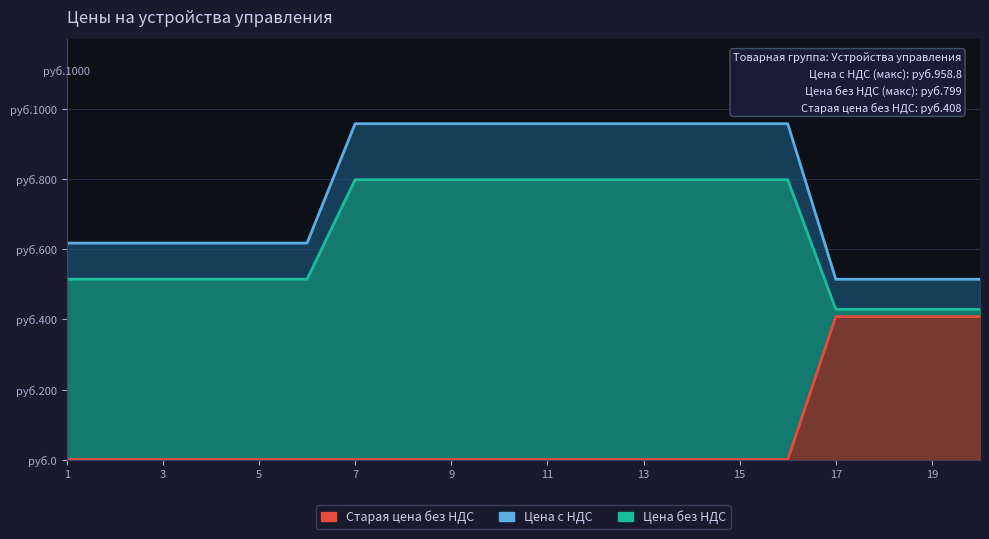

True or false: Цена с НДС and Старая цена без НДС cross at least once.

False